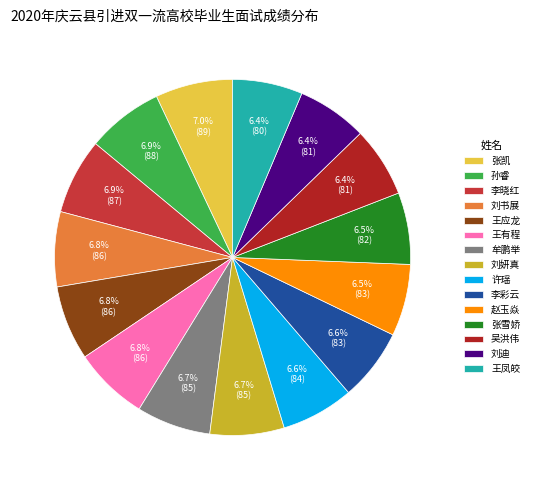

Which category has the biggest portion of the pie?

张凯